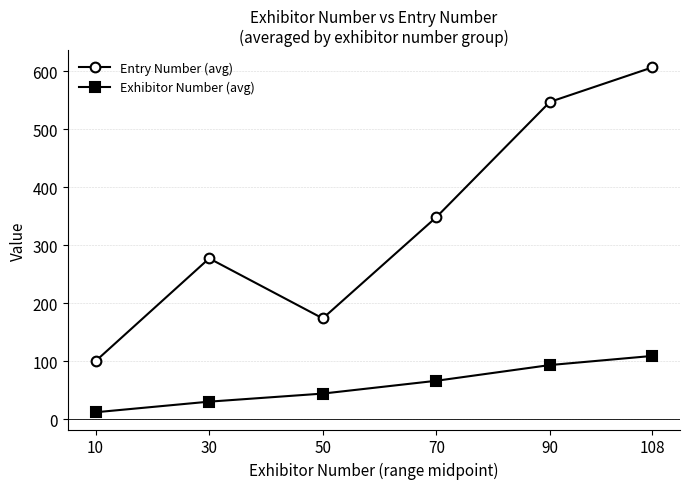

At which category is the sum across all series the highest?

108